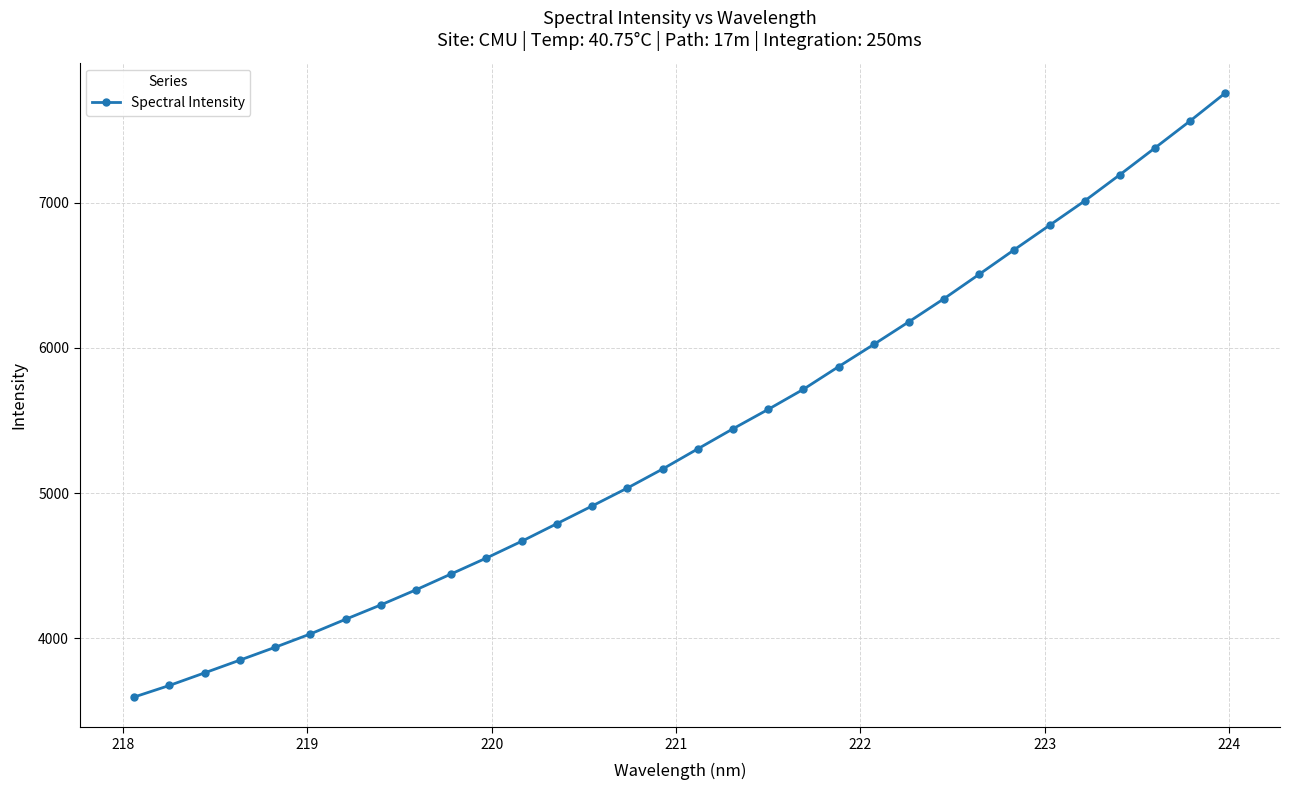

What is the average value?

5391.0